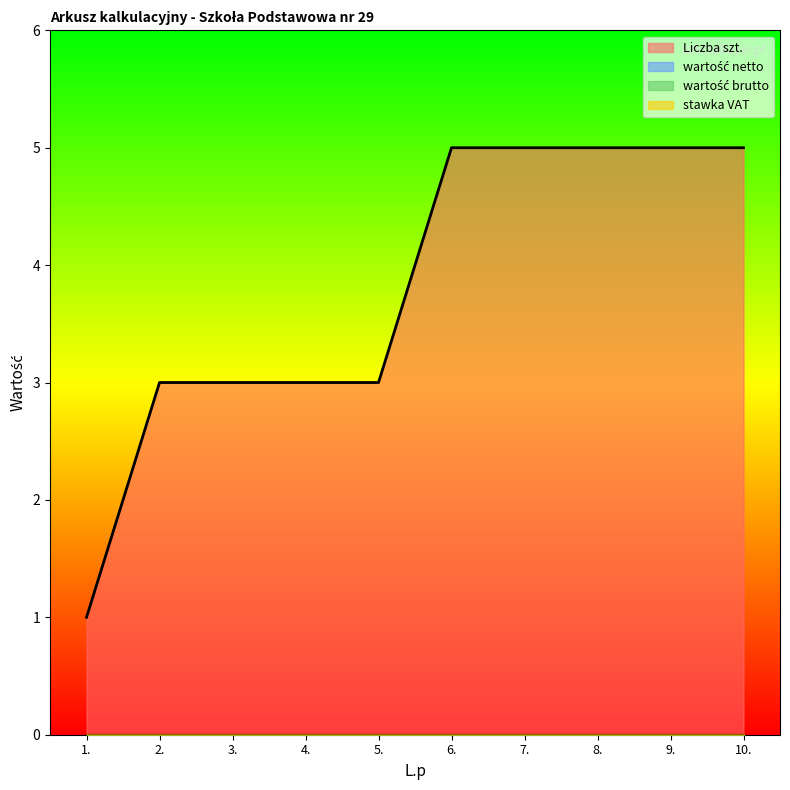

Does the chart display data point markers on the line(s)?

No